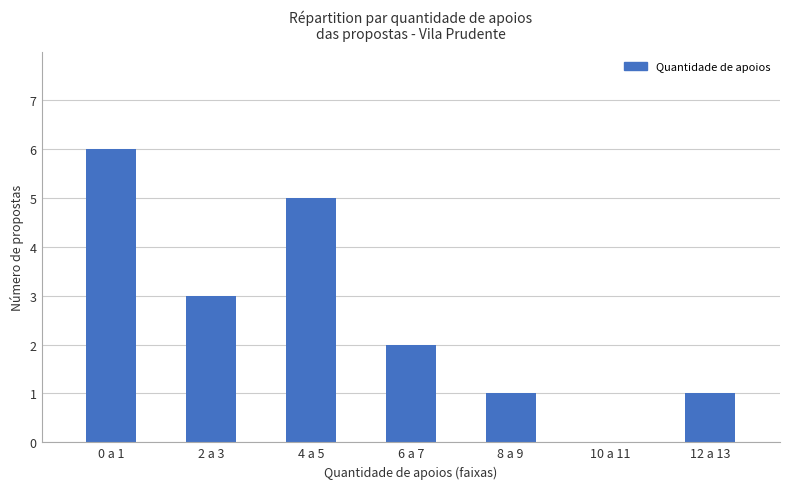

The value at 0 a 1 is 6. True or false?

True